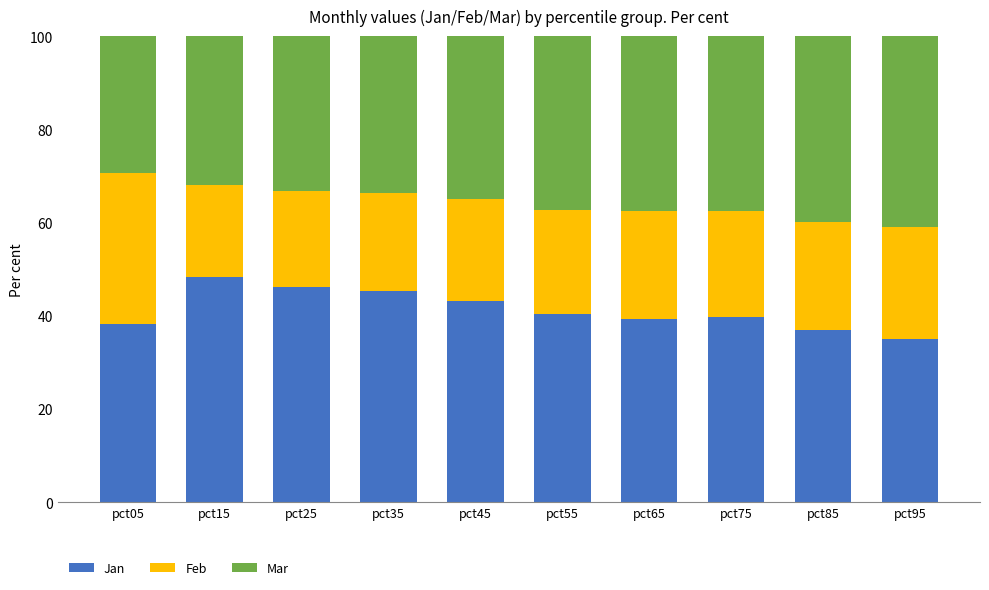

What is the sum of the Jan values at pct45 and pct75?

83.0